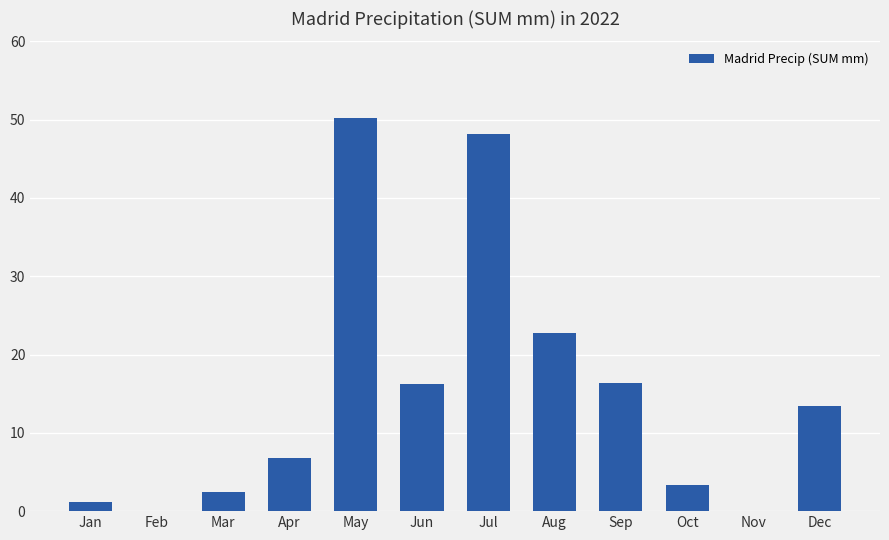

At which label does the data first exceed 13?

May